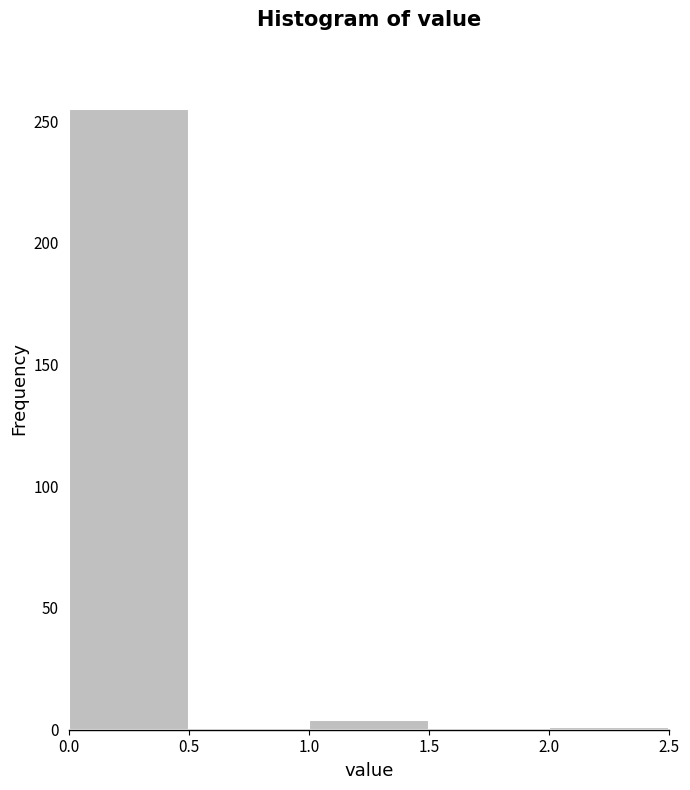

Reading left to right, list every bar in this chart as the range it spans on the x-axis followed by its height. The values are not printed on the chart, so give them approximately, as read against the axis.

0.0 to 0.5: 255
0.5 to 1.0: 0
1.0 to 1.5: under 5
1.5 to 2.0: 0
2.0 to 2.5: under 5